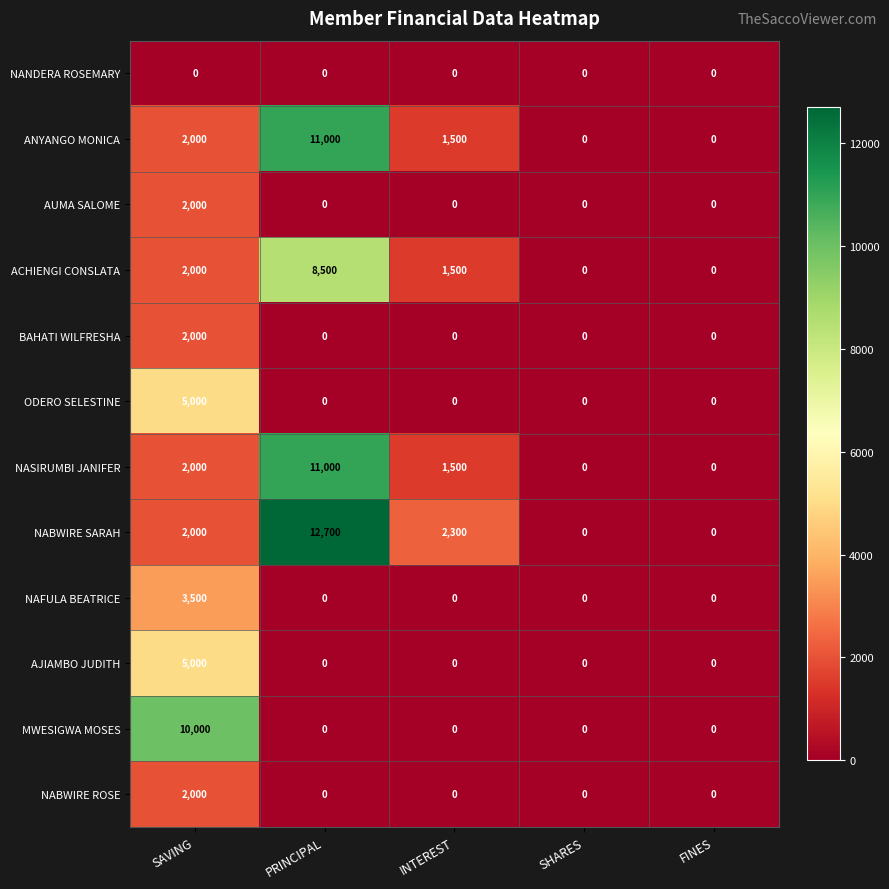

The value of NABWIRE SARAH at SAVING is 1214. True or false?

False